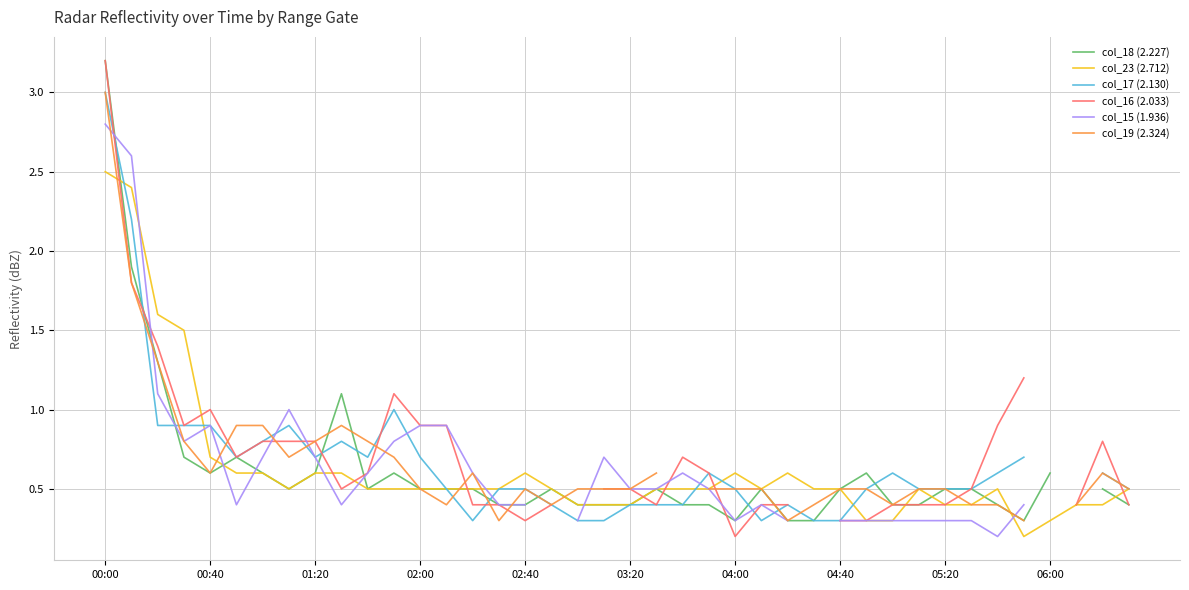

Is it true that col_23 (2.712) equals 0.6 at 04:00?

True